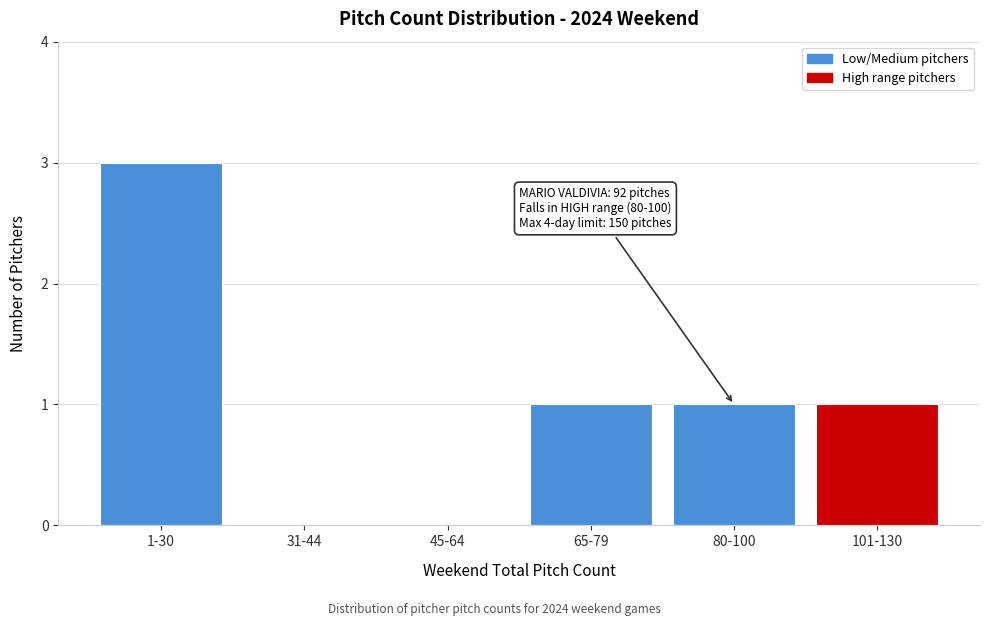

Reading right to left, list all the values displayed in this chart.

101-130=1	80-100=1	65-79=1	45-64=0	31-44=0	1-30=3